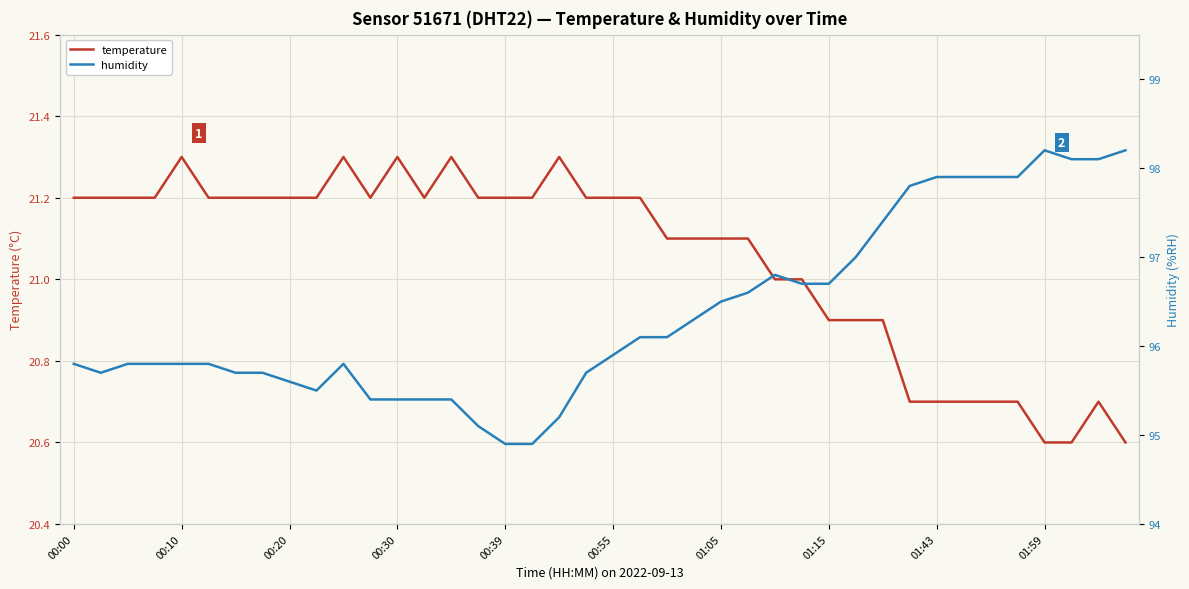

Where is the first local maximum for humidity?

10